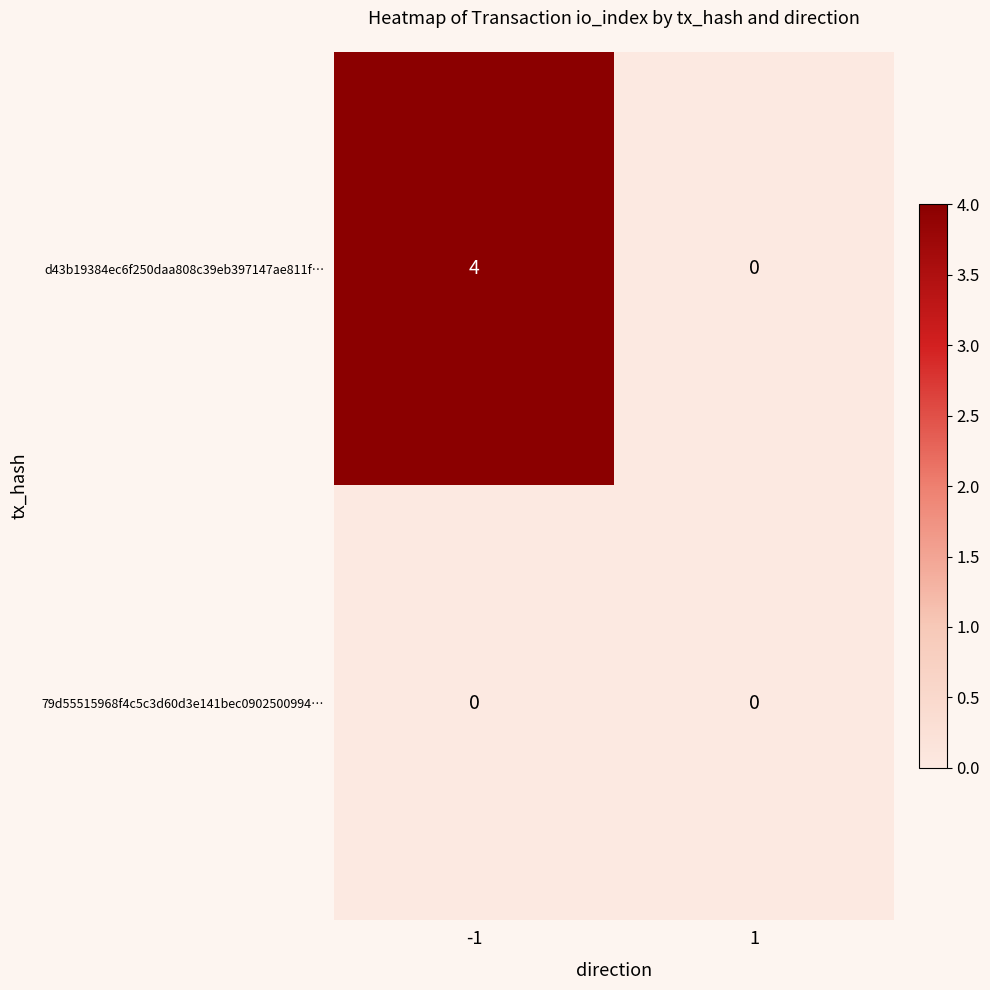

At -1, list the series in order from largest to smallest.

d43b19384ec6f250daa808c39eb397147ae811f…, 79d55515968f4c5c3d60d3e141bec0902500994…